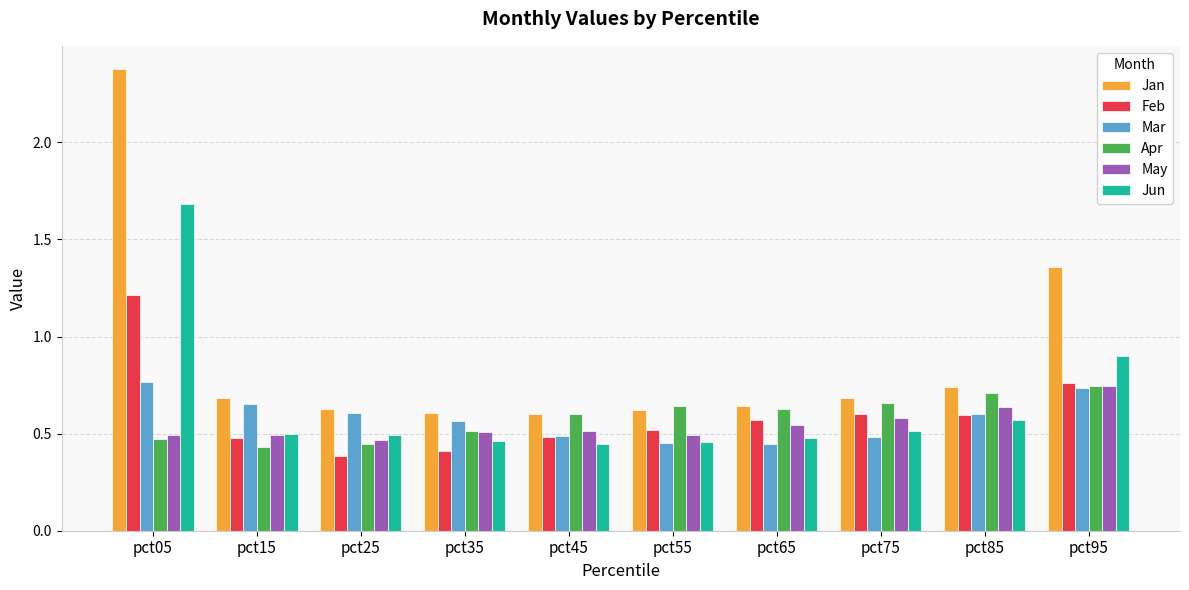

What is the sum of all May values?

5.5